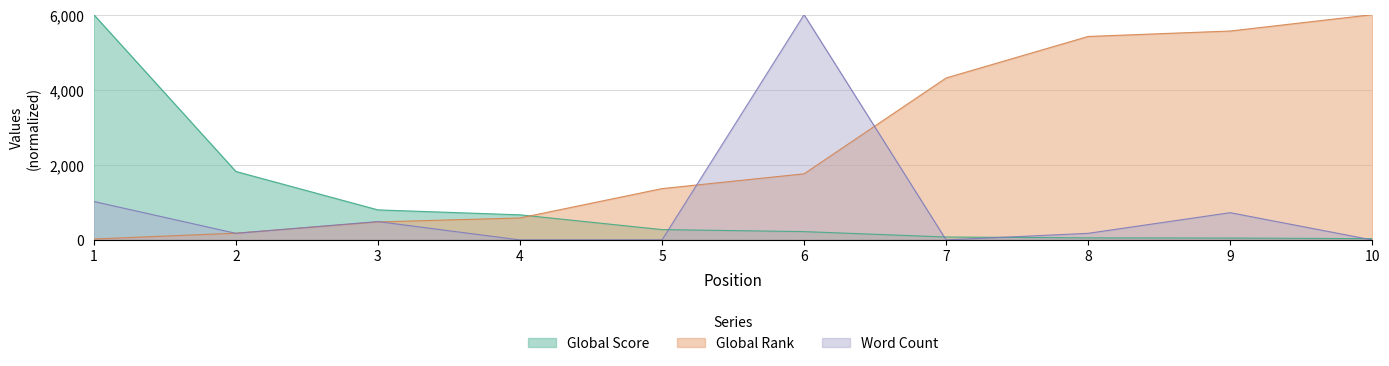

What is the greatest value displayed?

6000.0